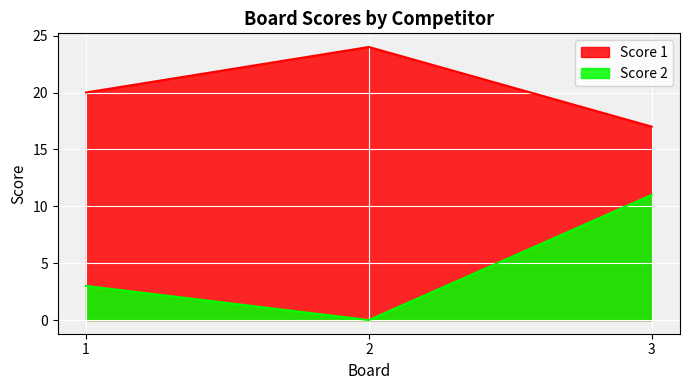

List the series in order of their overall mean, highest first.

Score 1, Score 2